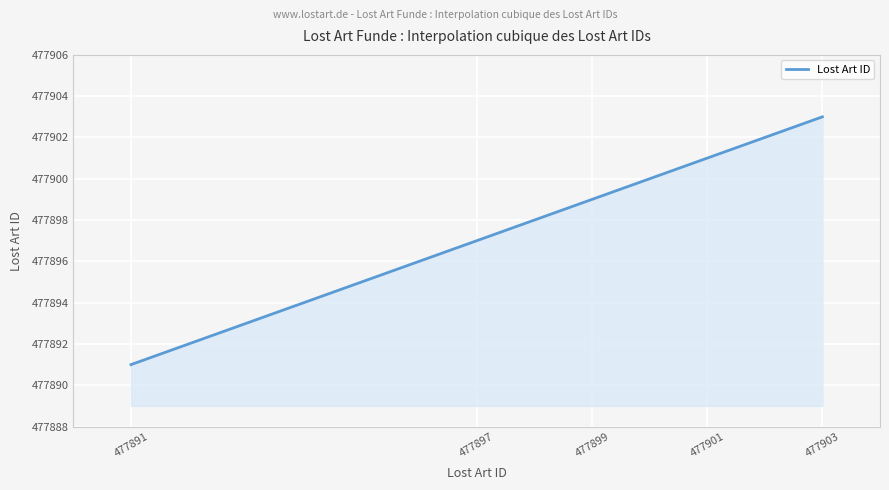

What is the maximum value shown in the chart?

477903.0